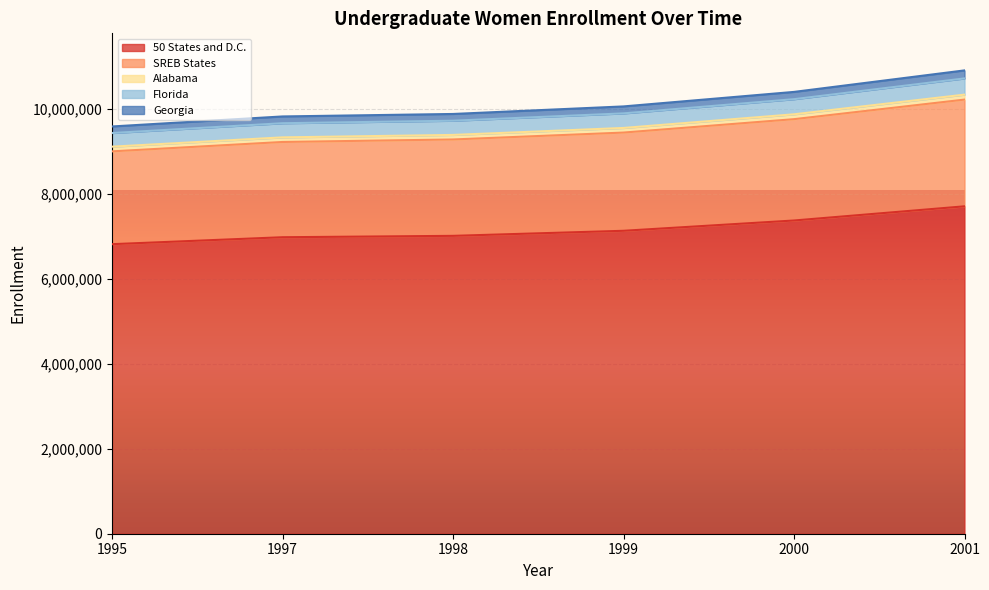

What is the difference between the 50 States and D.C. values at 1999 and 2000?

242376